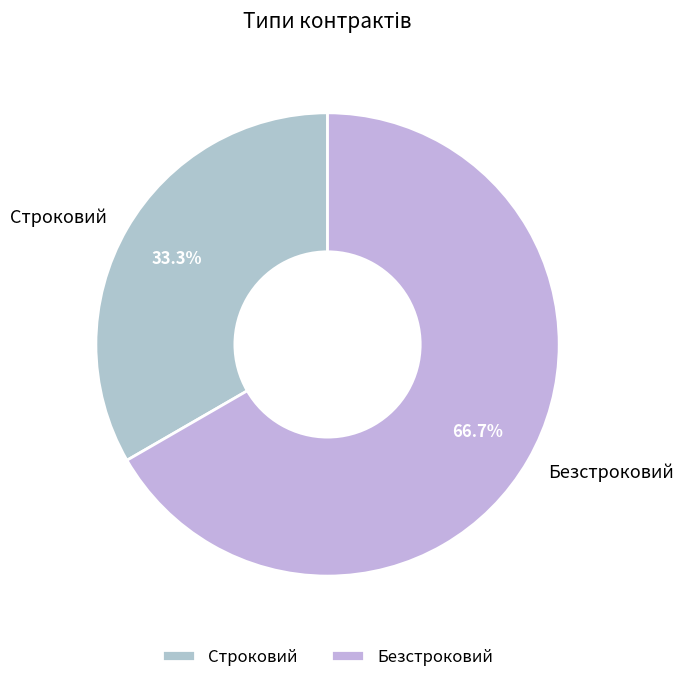

Is it true that Строковий is 38% of the pie?

False